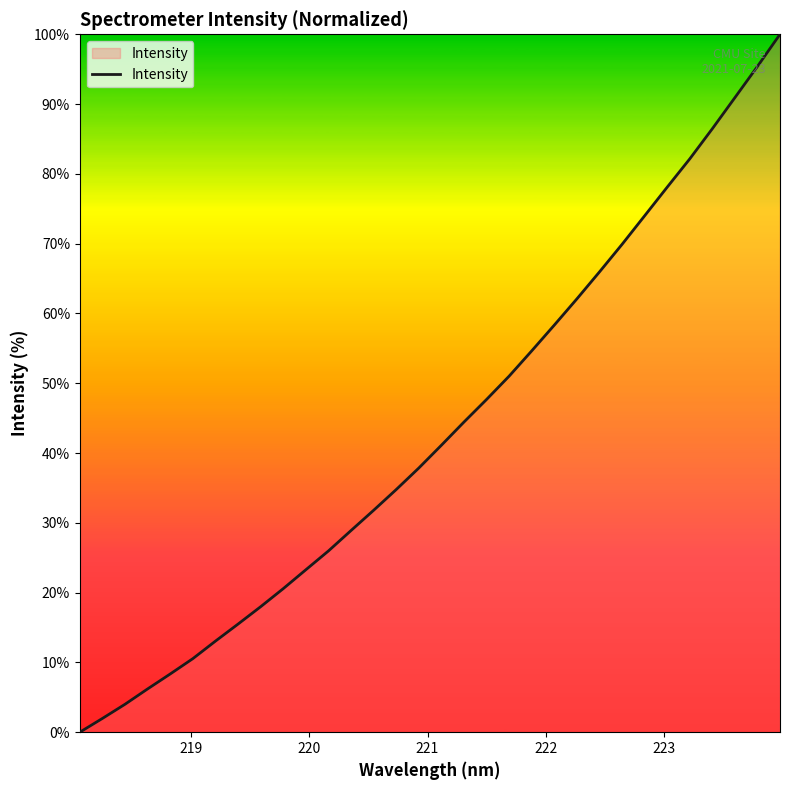

What is the maximum value shown in the chart?

100.0